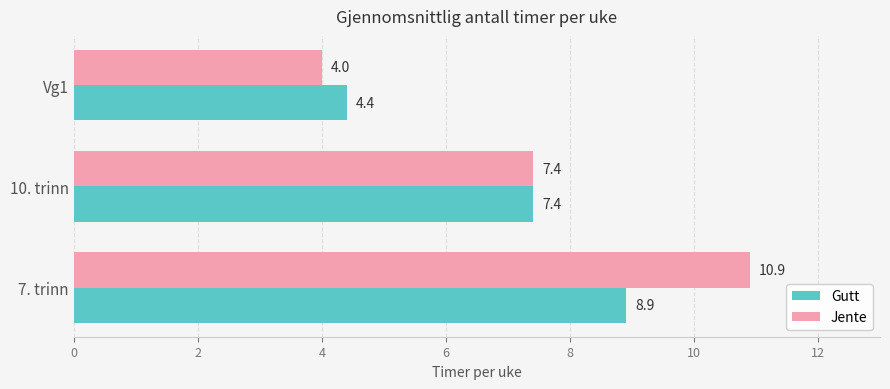

How many values in the Gutt series exceed 7?

2